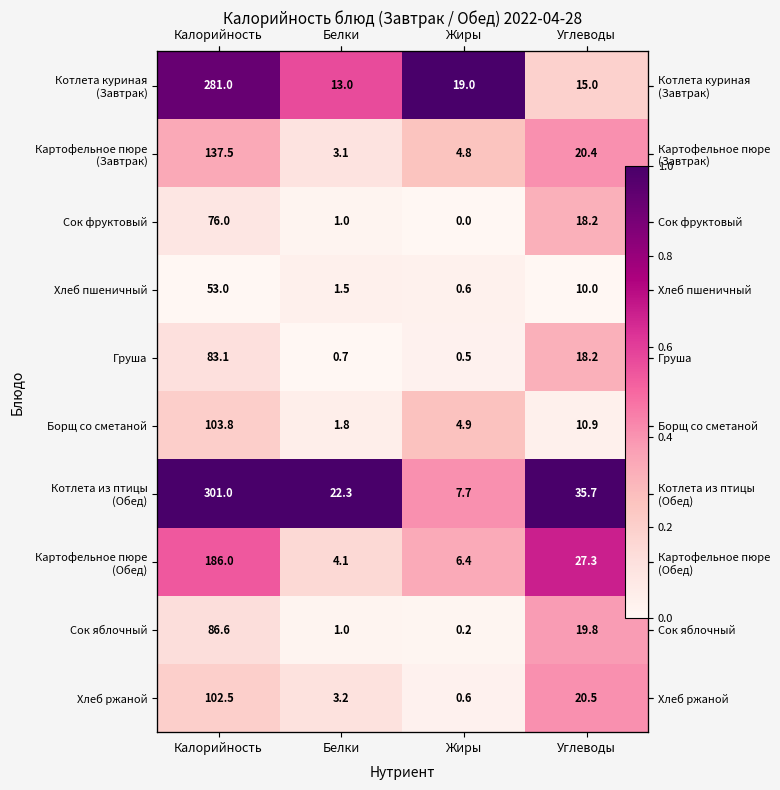

At which label does Котлета из птицы (Обед) reach its minimum?

Жиры